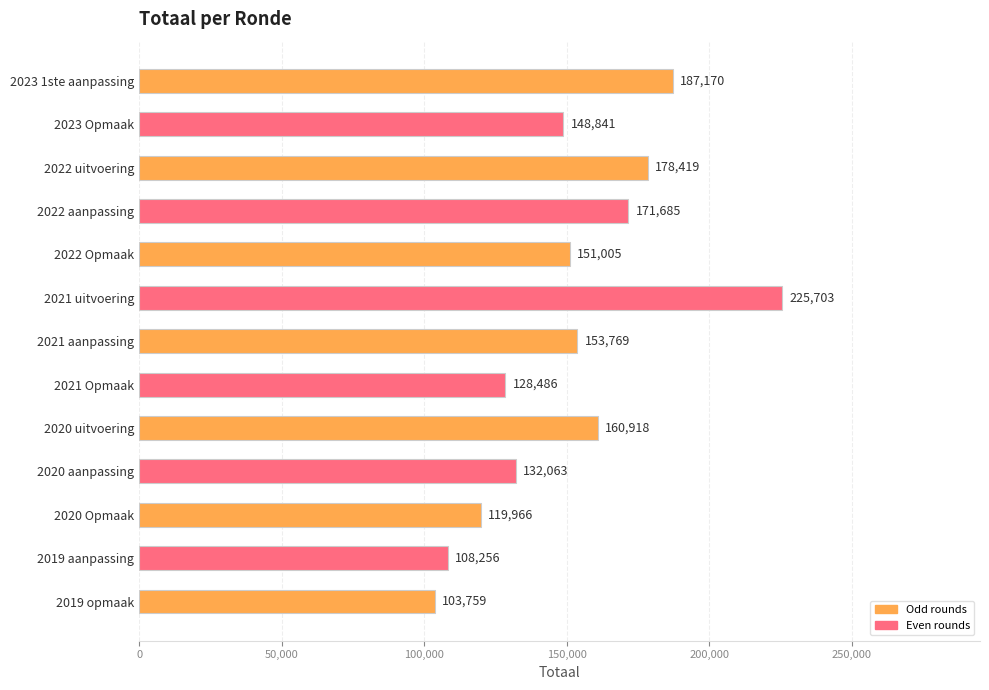

At which category does the chart reach its minimum across all series?

2019 opmaak